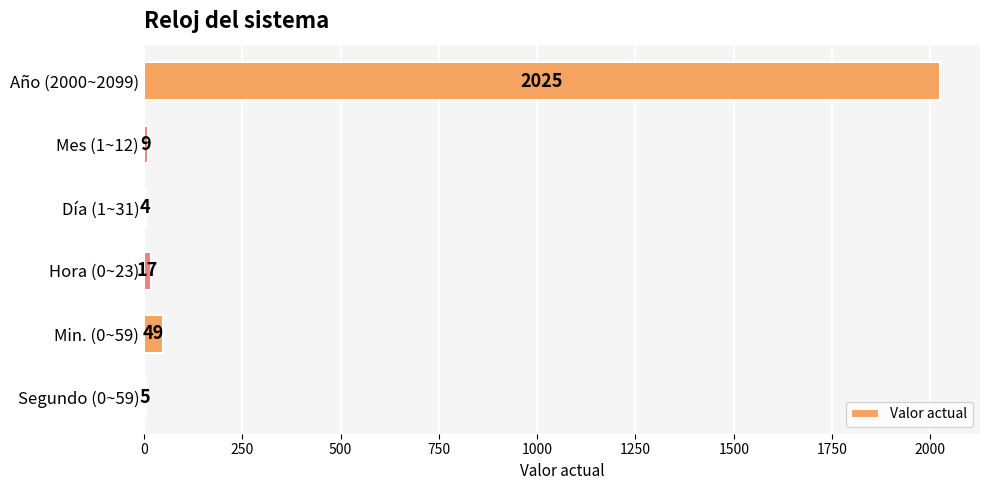

What is the sum of all values?

2109